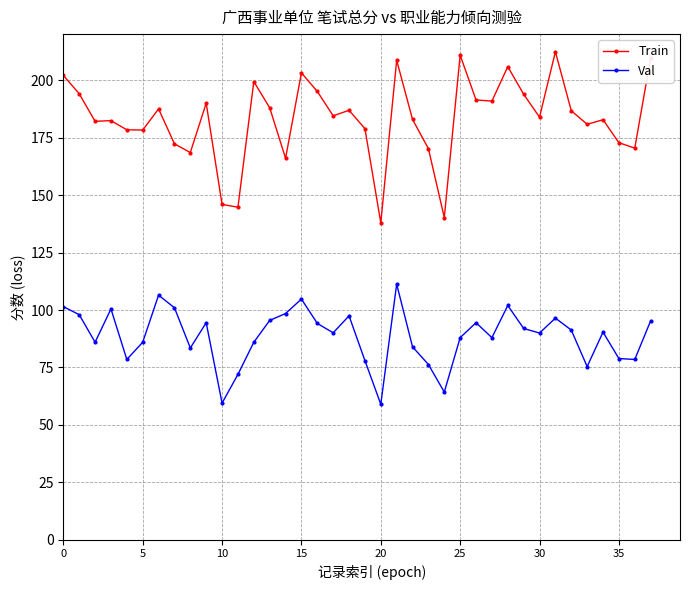

True or false: Val has more than 1 interior local peaks.

True